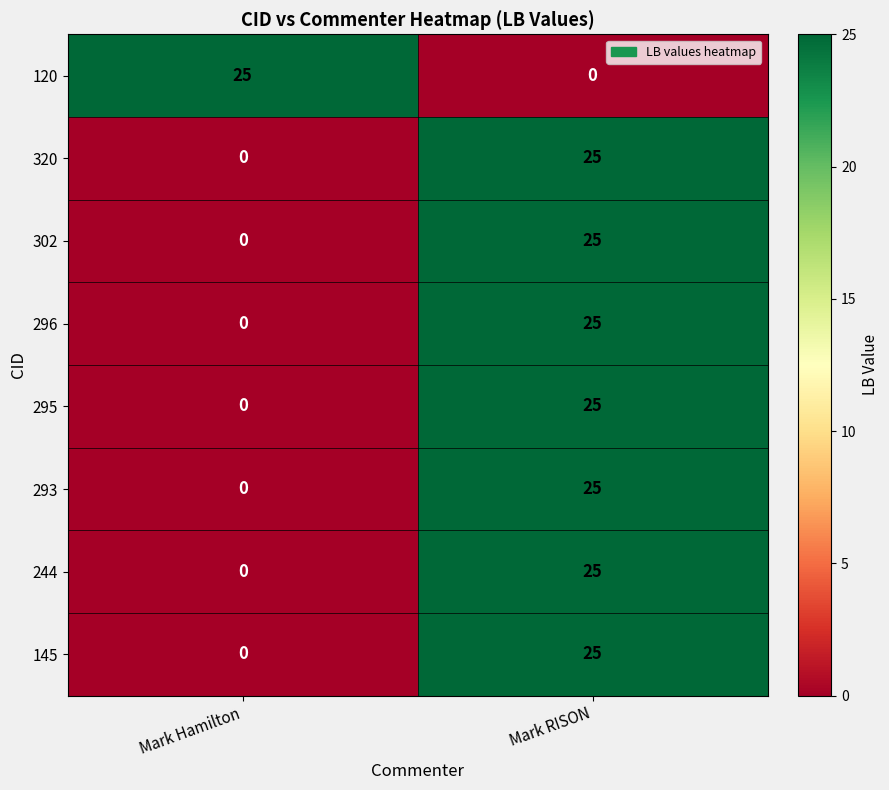

Reading left to right, extract all data points from this chart.

120: 25	0
320: 0	25
302: 0	25
296: 0	25
295: 0	25
293: 0	25
244: 0	25
145: 0	25